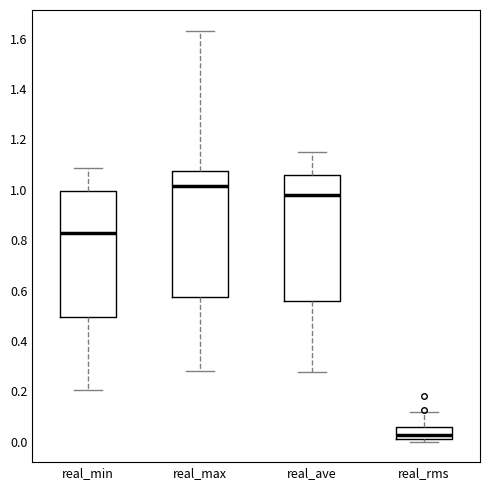

Where does the upper whisker of the box for real_max end on the y-axis? The values are not printed on the chart, so give them approximately, as read against the axis.

1.64